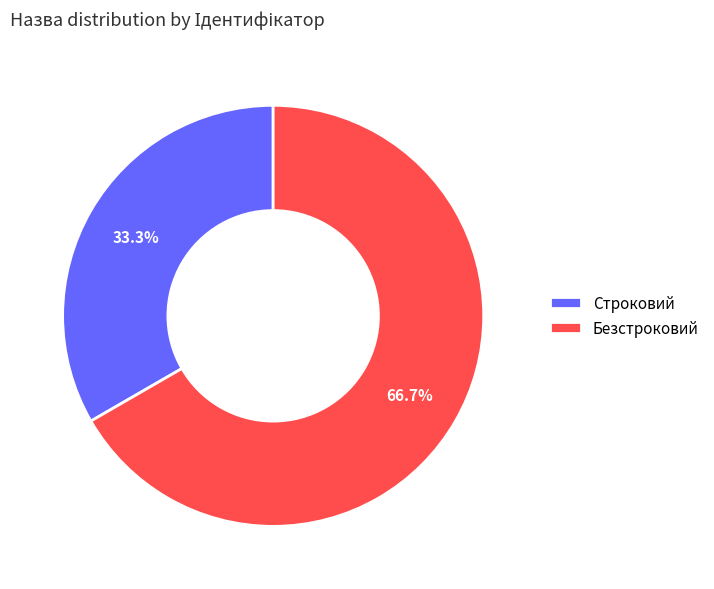

Which has a higher value, Строковий or Безстроковий?

Безстроковий